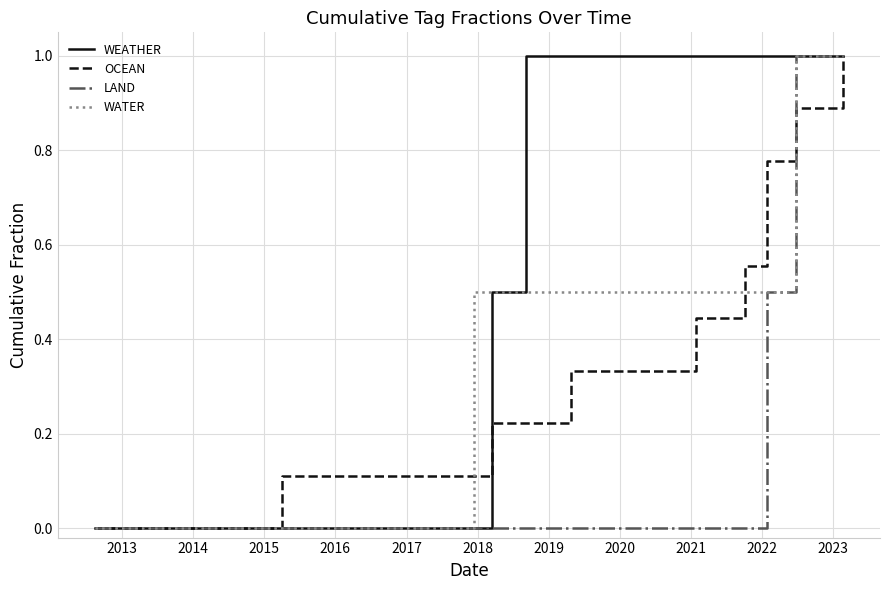

The value of OCEAN at 15 is 0.5. True or false?

False